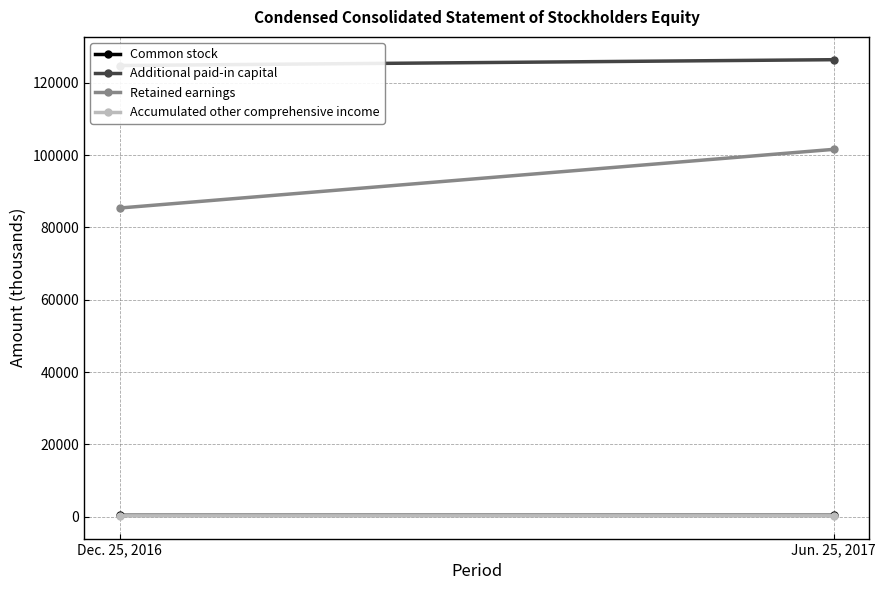

Reading left to right, extract all data points from this chart.

Common stock: 365	368
Additional paid-in capital: 124802	126412
Retained earnings: 85377	101611
Accumulated other comprehensive income: 246	250